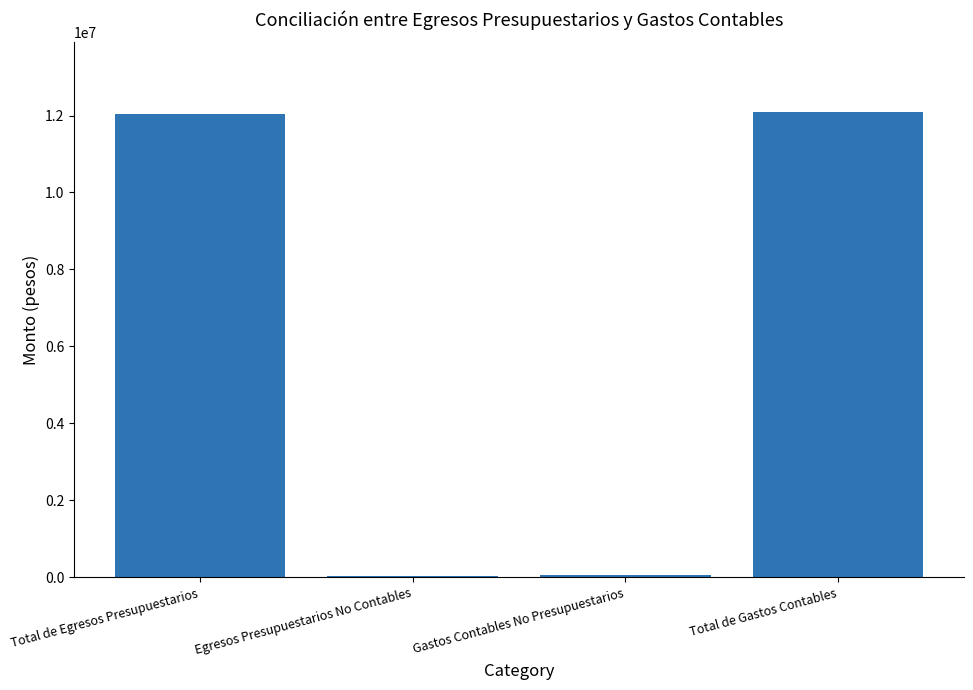

How many categories are shown in the chart?

4